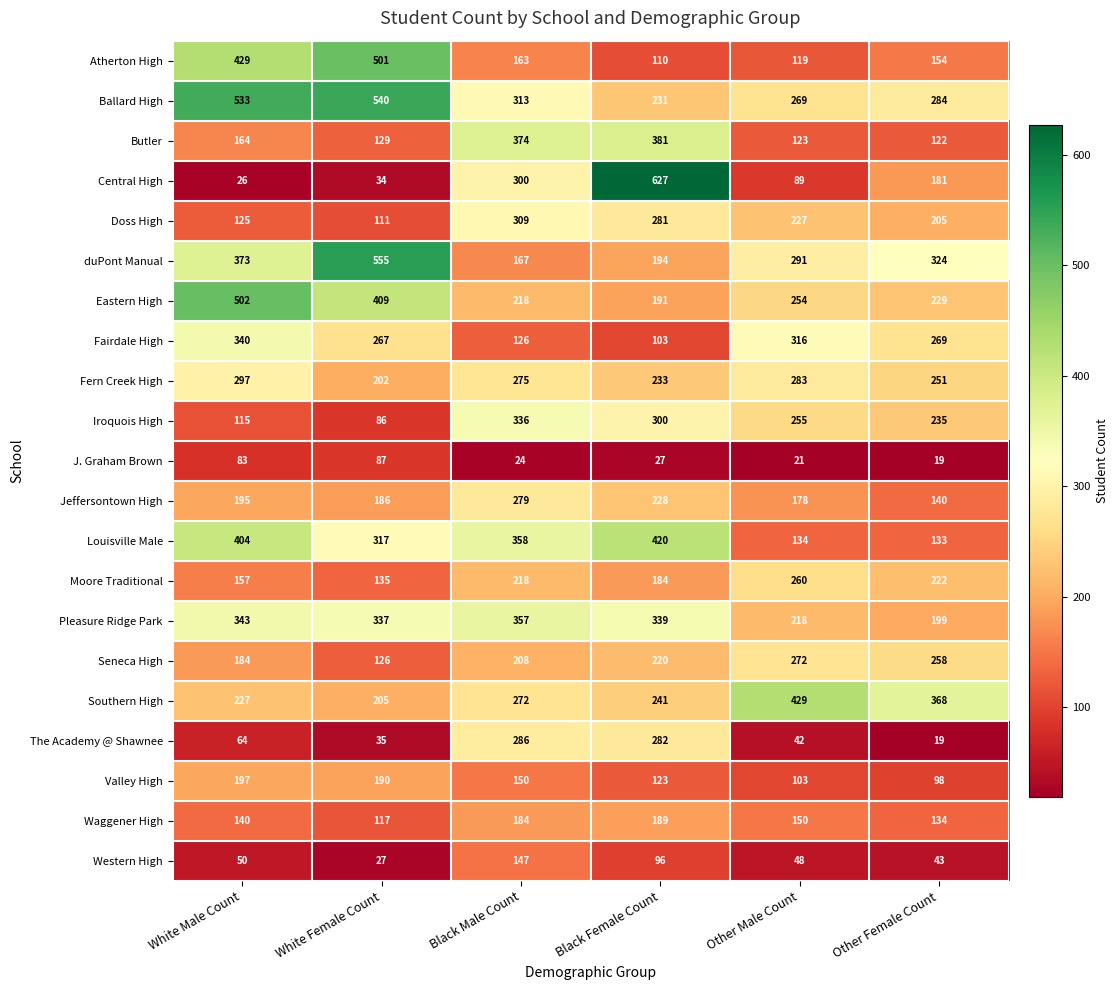

The Iroquois High series shows 255 at Other Male Count. True or false?

True